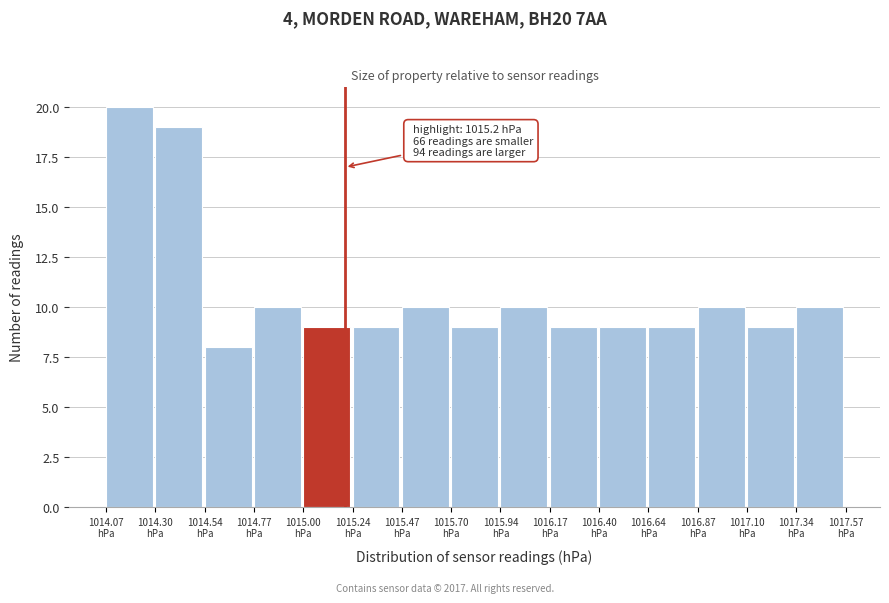

Over which range of the x-axis is the bar tallest?

1014.05 to 1014.30